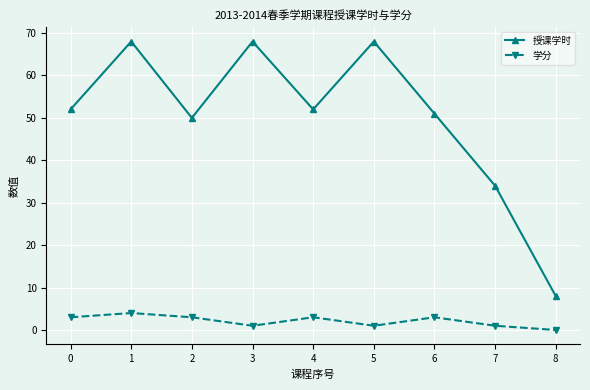

How many categories are shown in the chart?

9